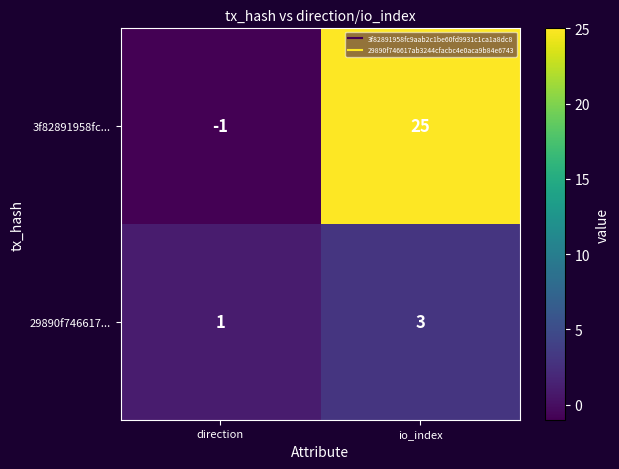

What is the sum of the 29890f746617... values at io_index and direction?

4